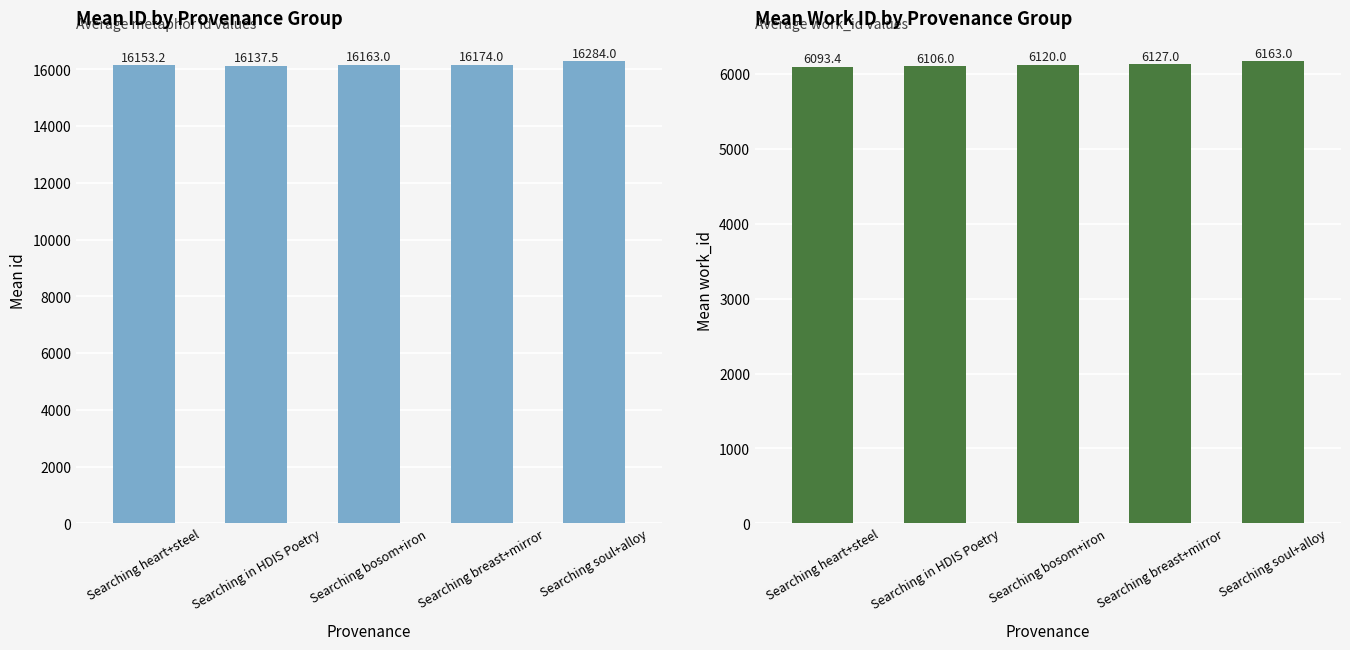

What position from the left is Searching bosom+iron?

3